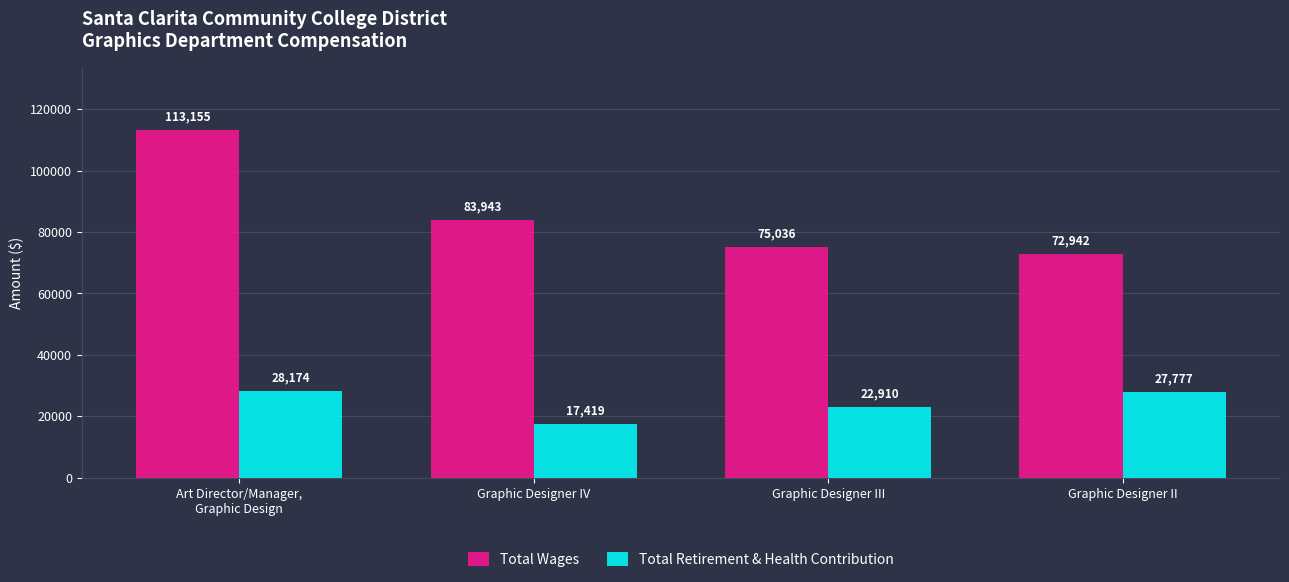

What is the difference between the maximum and minimum values in the Total Wages series?

40213